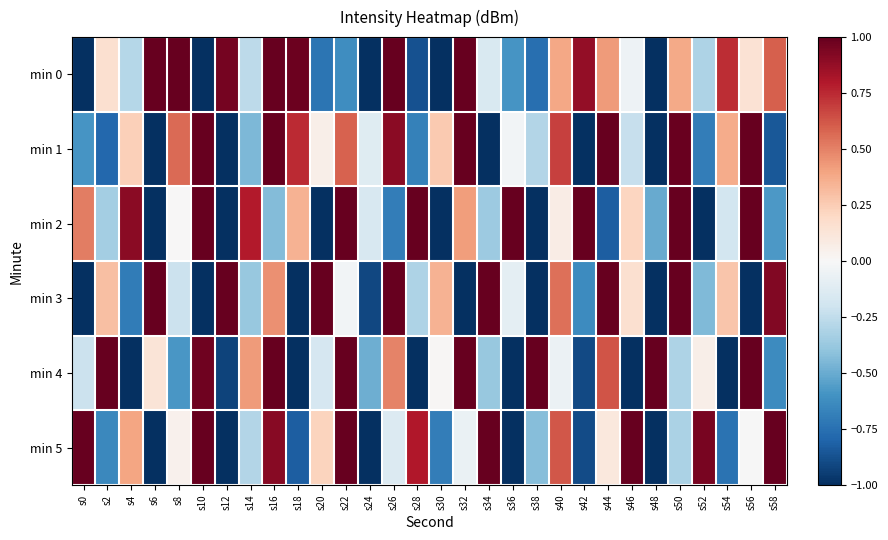

Reading left to right, what are all the values shown in this chart?

min 0: s0=-1.0	s2=0.2	s4=-0.3	s6=1.0	s8=1.0	s10=-1.0	s12=1.0	s14=-0.3	s16=1.0	s18=1.0	s20=-0.7	s22=-0.6	s24=-1.0	s26=1.0	s28=-0.9	s30=-1.0	s32=1.0	s34=-0.2	s36=-0.6	s38=-0.8	s40=0.4	s42=0.9	s44=0.4	s46=-0.1	s48=-1.0	s50=0.4	s52=-0.3	s54=0.7	s56=0.1	s58=0.6
min 1: s0=-0.6	s2=-0.8	s4=0.2	s6=-1.0	s8=0.6	s10=1.0	s12=-1.0	s14=-0.5	s16=1.0	s18=0.7	s20=0.1	s22=0.6	s24=-0.1	s26=0.9	s28=-0.7	s30=0.3	s32=1.0	s34=-1.0	s36=-0.0	s38=-0.3	s40=0.7	s42=-1.0	s44=1.0	s46=-0.2	s48=-1.0	s50=1.0	s52=-0.7	s54=0.4	s56=1.0	s58=-0.8
min 2: s0=0.5	s2=-0.3	s4=0.9	s6=-1.0	s8=0.0	s10=1.0	s12=-1.0	s14=0.8	s16=-0.4	s18=0.4	s20=-1.0	s22=1.0	s24=-0.2	s26=-0.7	s28=1.0	s30=-1.0	s32=0.4	s34=-0.4	s36=1.0	s38=-1.0	s40=0.1	s42=1.0	s44=-0.8	s46=0.2	s48=-0.5	s50=1.0	s52=-1.0	s54=-0.2	s56=1.0	s58=-0.6
min 3: s0=-1.0	s2=0.3	s4=-0.7	s6=1.0	s8=-0.2	s10=-1.0	s12=1.0	s14=-0.4	s16=0.5	s18=-1.0	s20=1.0	s22=-0.0	s24=-0.9	s26=1.0	s28=-0.3	s30=0.3	s32=-1.0	s34=1.0	s36=-0.1	s38=-1.0	s40=0.6	s42=-0.6	s44=1.0	s46=0.2	s48=-1.0	s50=1.0	s52=-0.4	s54=0.3	s56=-1.0	s58=0.9
min 4: s0=-0.2	s2=1.0	s4=-1.0	s6=0.1	s8=-0.6	s10=1.0	s12=-0.9	s14=0.4	s16=1.0	s18=-1.0	s20=-0.2	s22=1.0	s24=-0.5	s26=0.5	s28=-1.0	s30=0.0	s32=1.0	s34=-0.4	s36=-1.0	s38=1.0	s40=-0.1	s42=-0.9	s44=0.6	s46=-1.0	s48=1.0	s50=-0.3	s52=0.1	s54=-1.0	s56=1.0	s58=-0.6
min 5: s0=1.0	s2=-0.6	s4=0.4	s6=-1.0	s8=0.0	s10=1.0	s12=-1.0	s14=-0.3	s16=0.9	s18=-0.8	s20=0.2	s22=1.0	s24=-1.0	s26=-0.1	s28=0.8	s30=-0.7	s32=-0.1	s34=1.0	s36=-1.0	s38=-0.4	s40=0.6	s42=-0.9	s44=0.1	s46=1.0	s48=-1.0	s50=-0.3	s52=1.0	s54=-0.7	s56=-0.0	s58=1.0